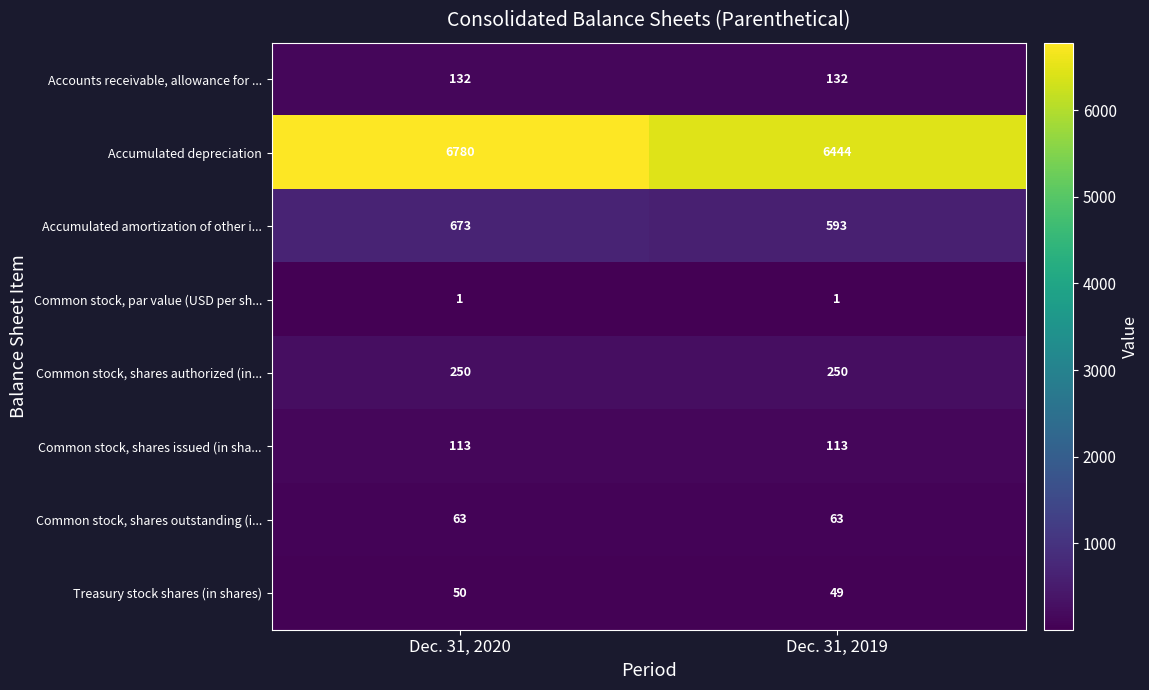

Read the Accumulated amortization of other i... value at Dec. 31, 2020, to the nearest 5.

675